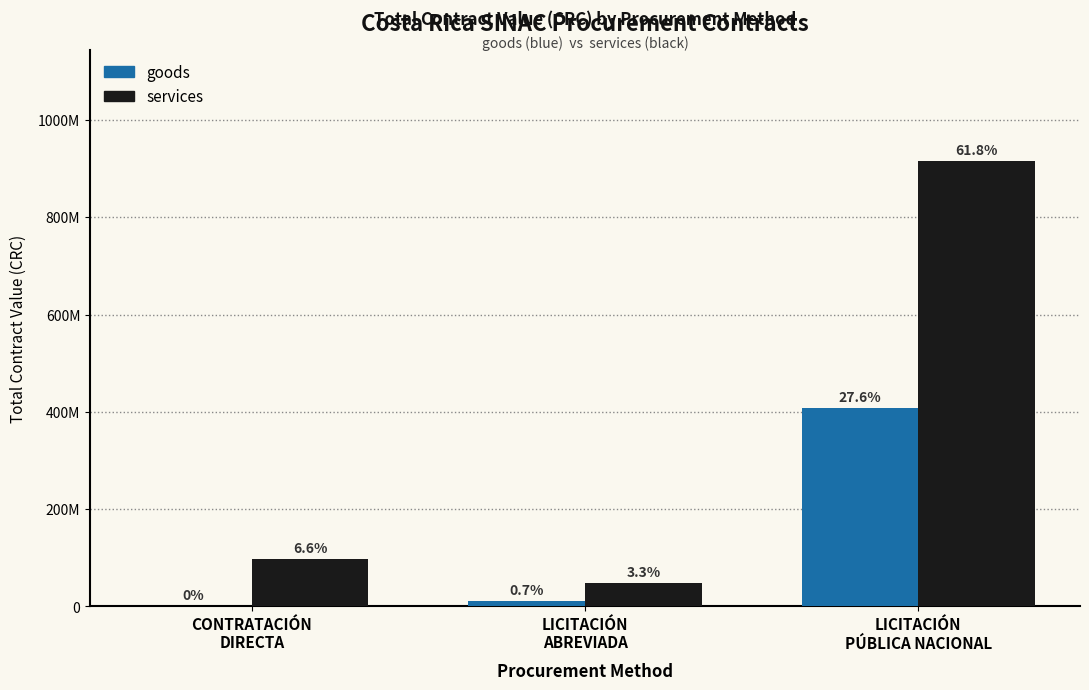

What are all the series names shown in the legend?

goods, services